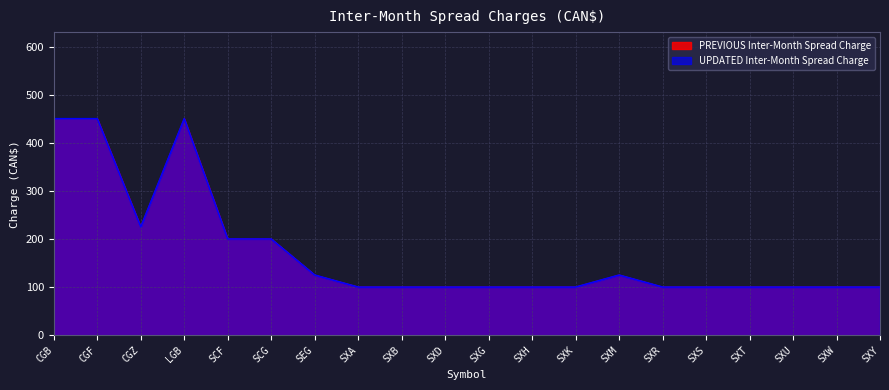

How many interior local valleys does the PREVIOUS Inter-Month Spread Charge series have?

1